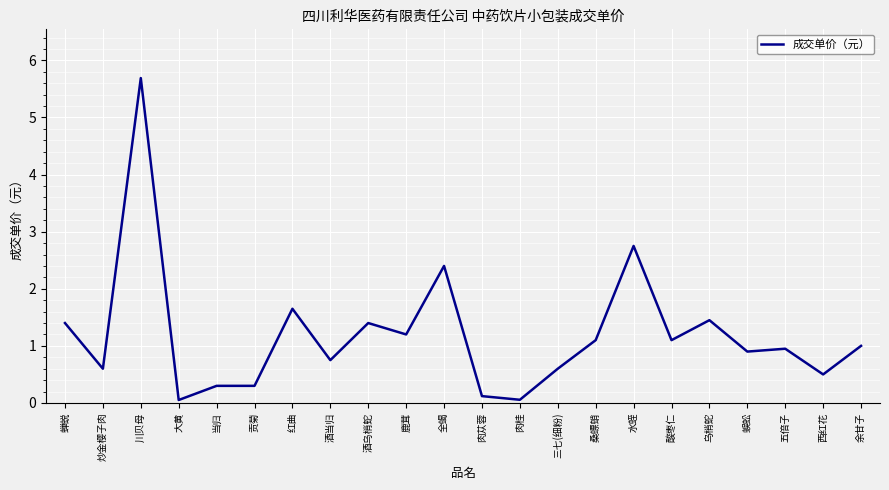

What position from the right is 桑螵蛸?

8